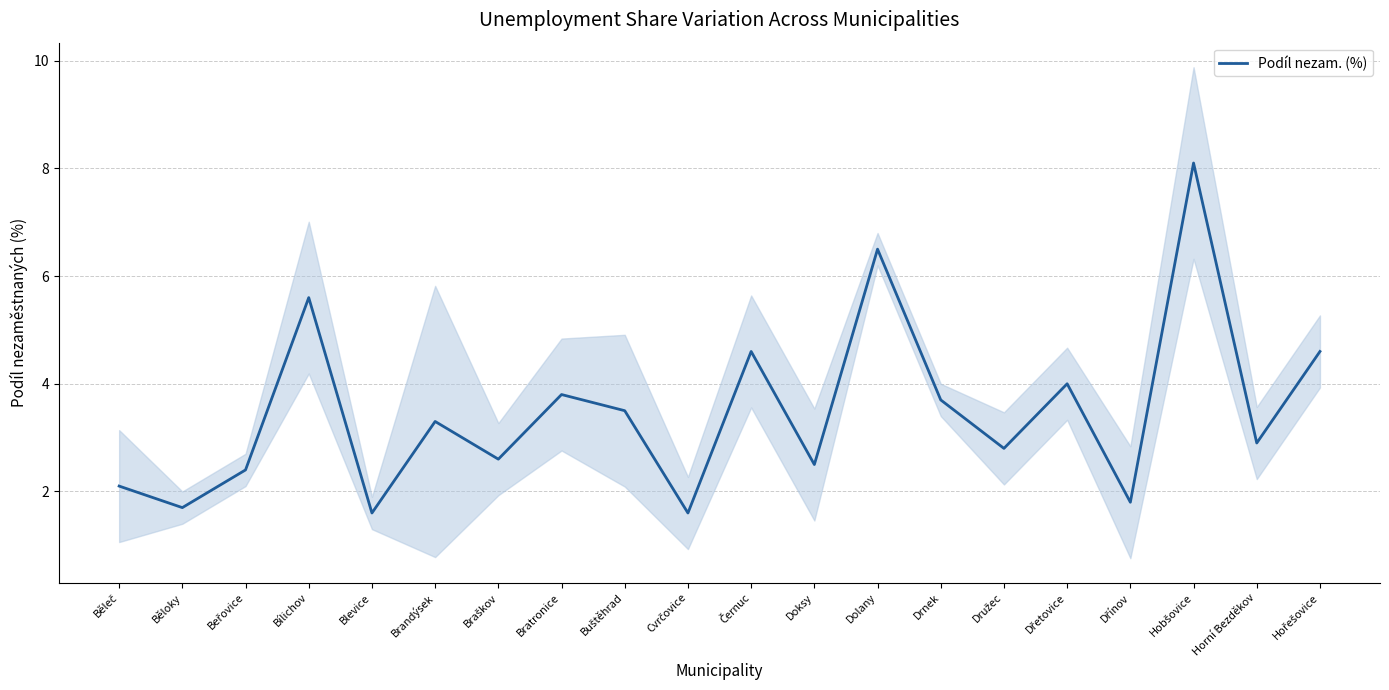

Reading left to right, list all the values displayed in this chart.

Běleč=2.1	Běloky=1.7	Beřovice=2.4	Bílichov=5.6	Blevice=1.6	Brandýsek=3.3	Braškov=2.6	Bratronice=3.8	Buštěhrad=3.5	Cvrčovice=1.6	Černuc=4.6	Doksy=2.5	Dolany=6.5	Drnek=3.7	Družec=2.8	Dřetovice=4.0	Dřínov=1.8	Hobšovice=8.1	Horní Bezděkov=2.9	Hořešovice=4.6